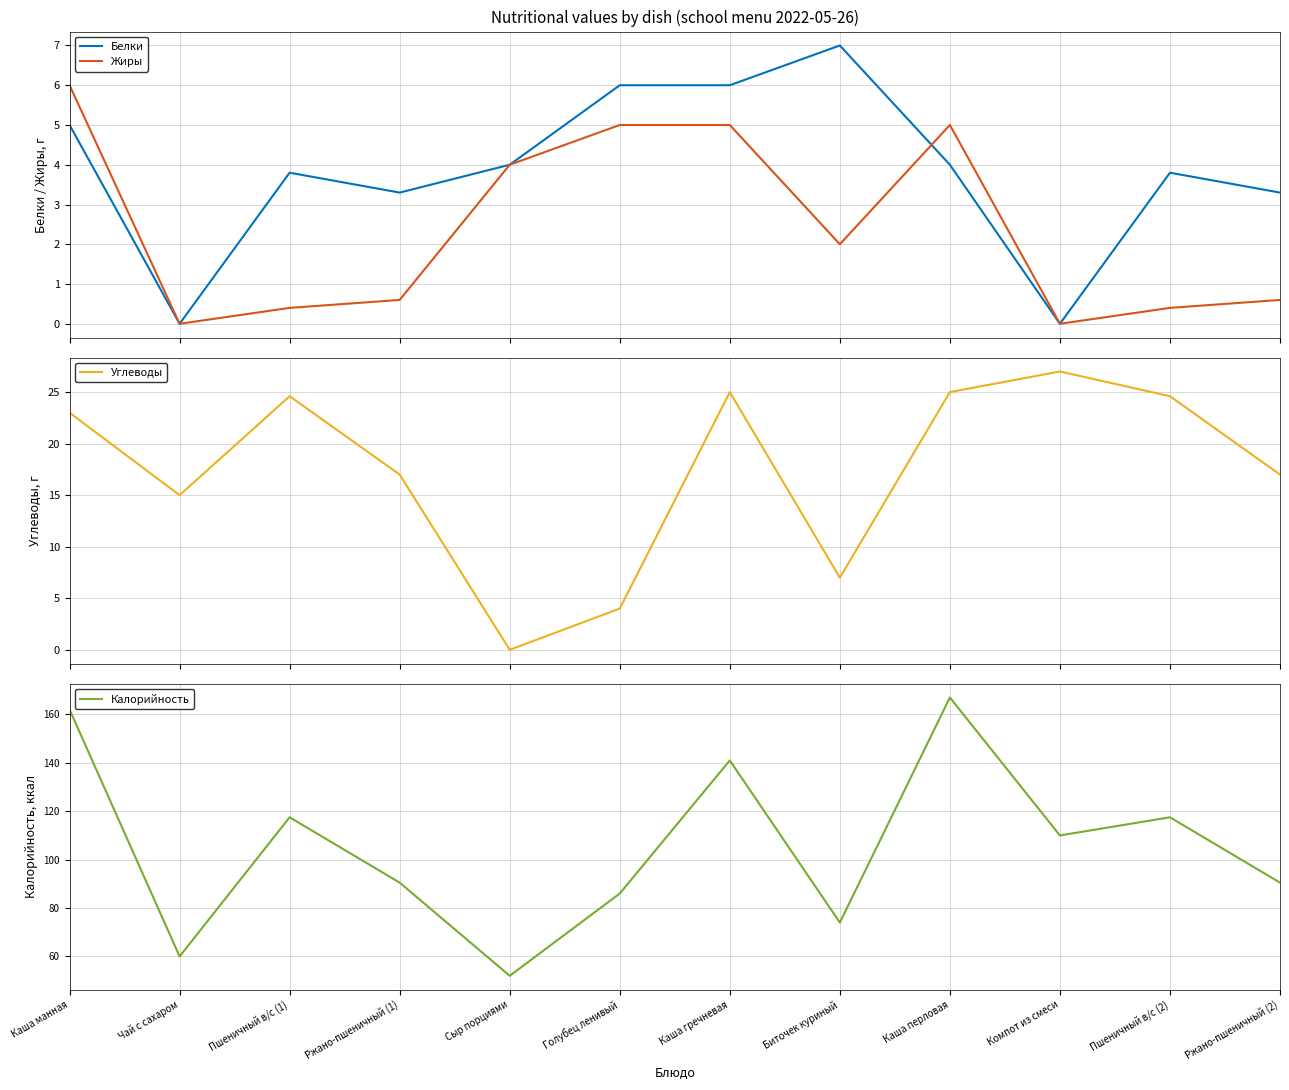

What is the maximum value for Жиры?

6.0